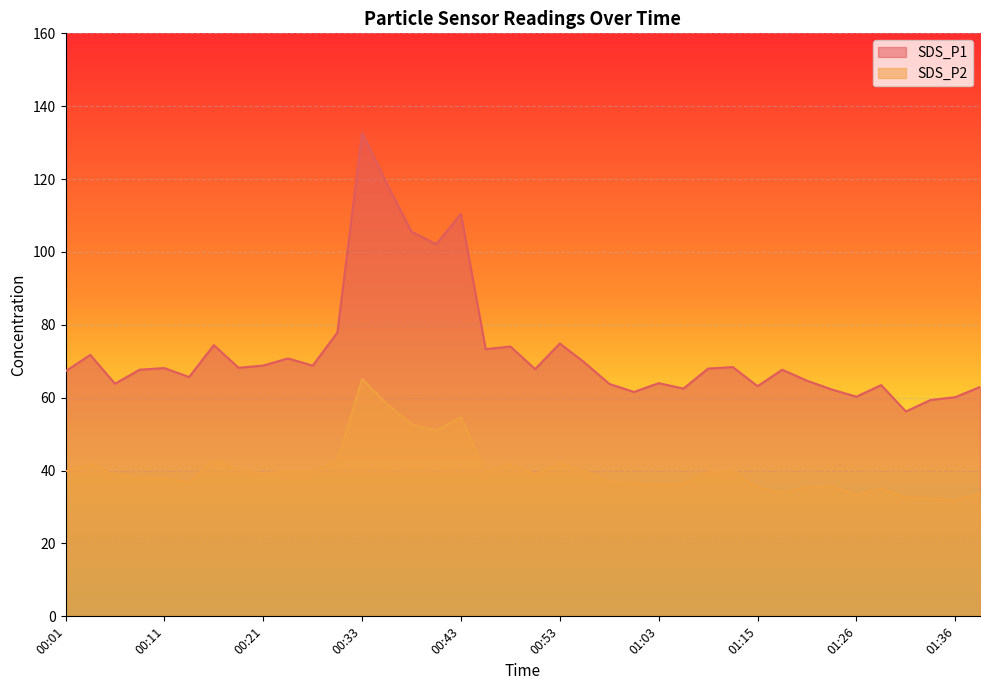

What is the value of the SDS_P1 point at the 20th from the left?

67.8